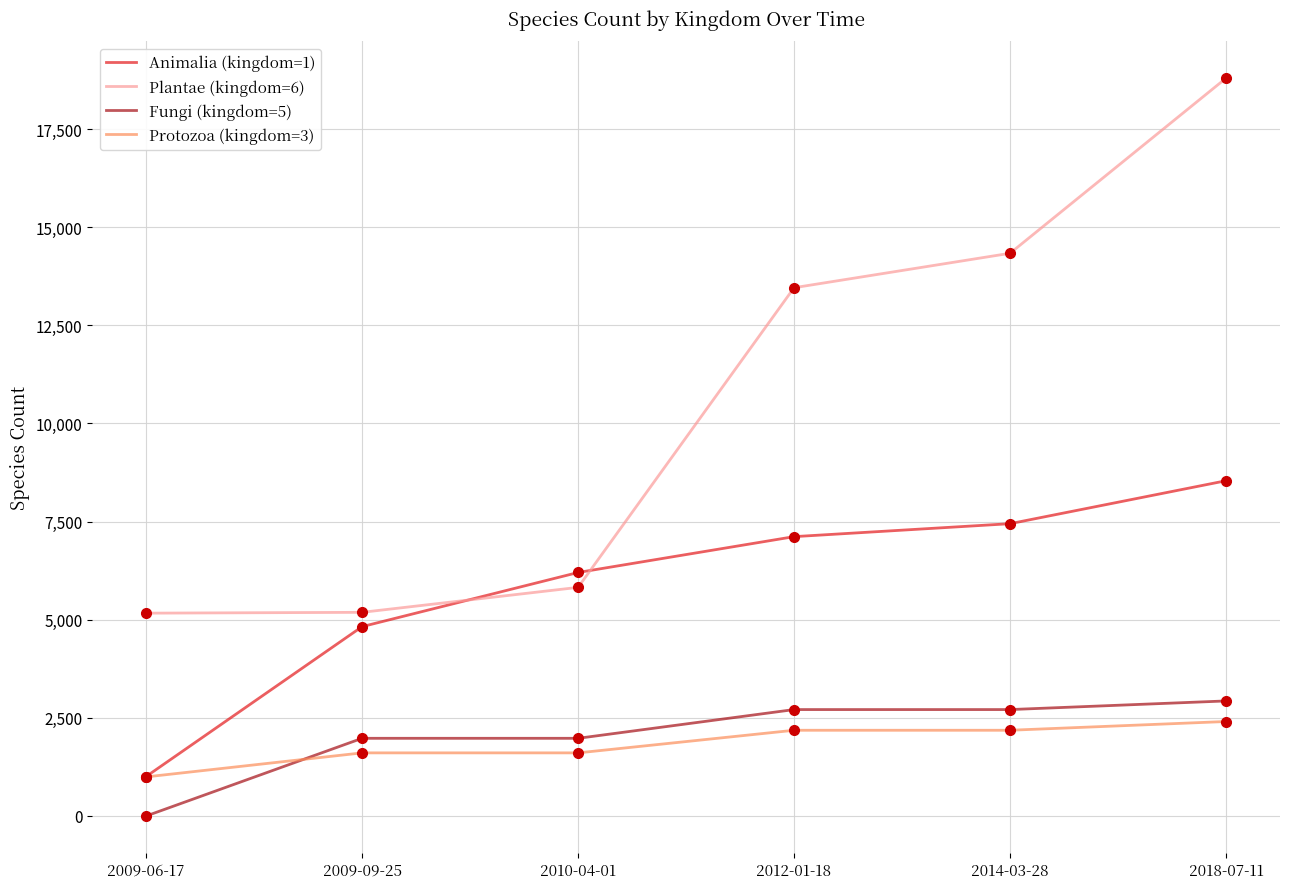

What are all the series names shown in the legend?

Animalia (kingdom=1), Plantae (kingdom=6), Fungi (kingdom=5), Protozoa (kingdom=3)